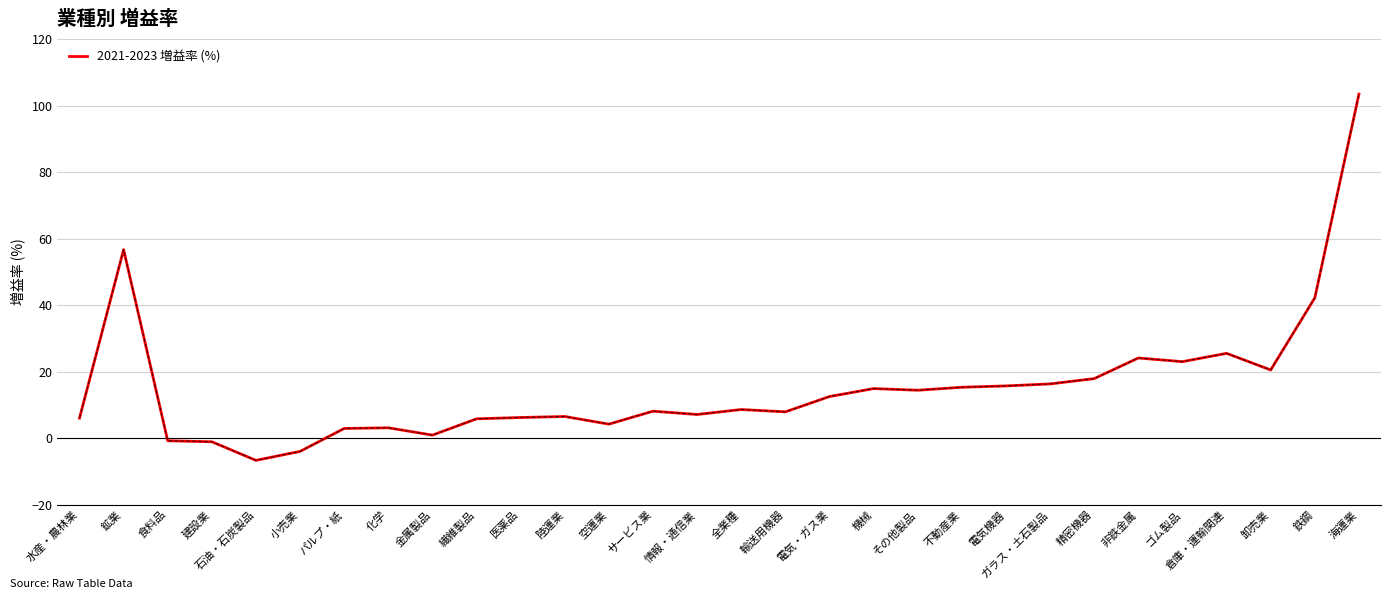

Where is the data nearest to the value 48?

鉄鋼